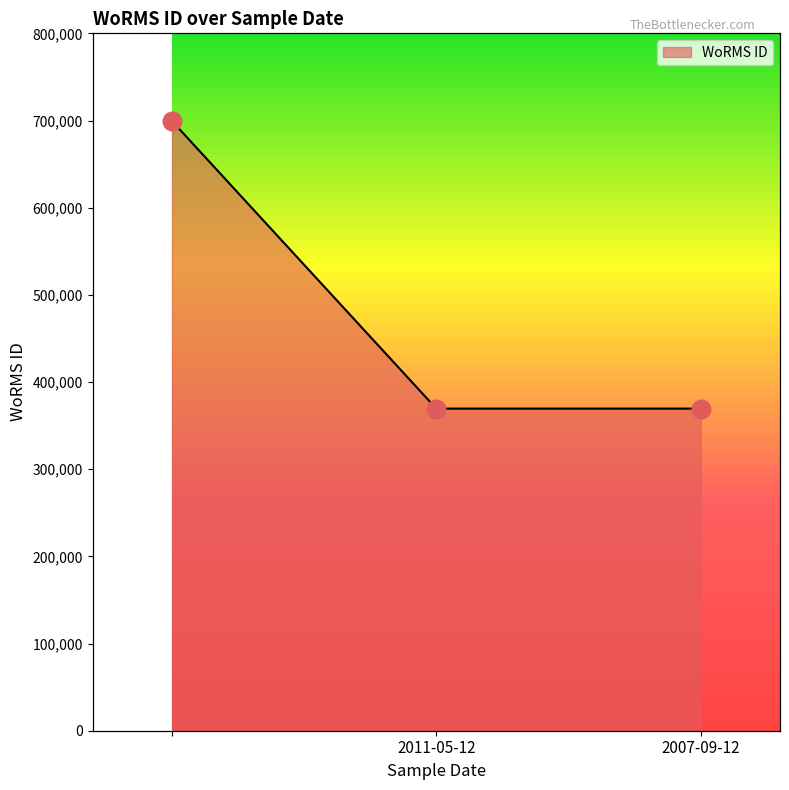

Between 2007-09-12 and 2011-05-12, which is larger?

2007-09-12